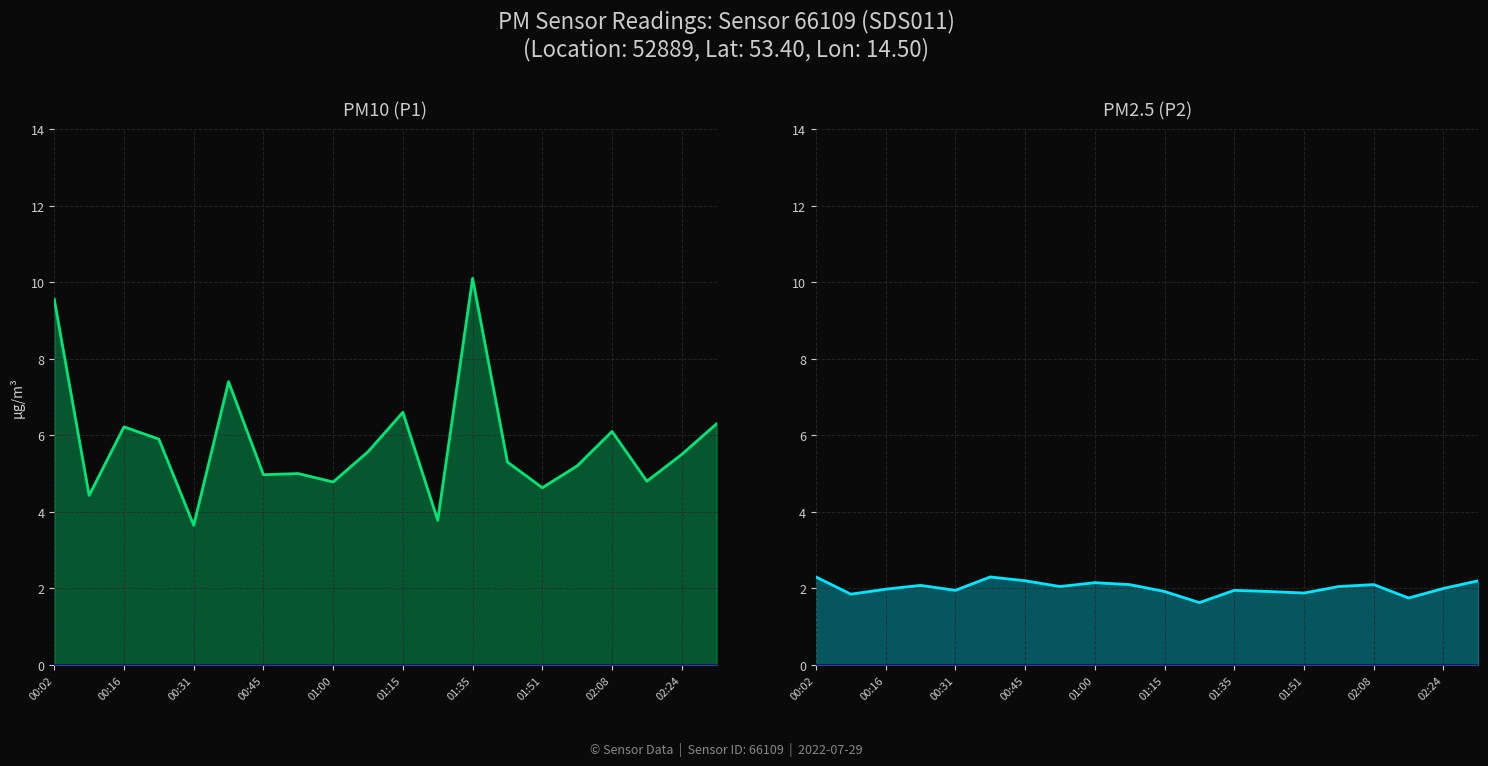

Rank the series by their maximum value, from lowest to highest.

P2, P1